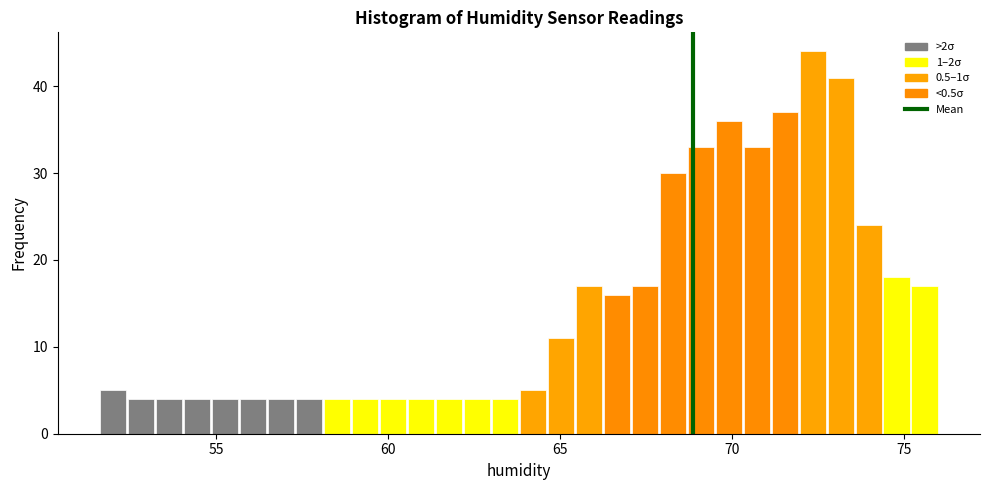

Read against the x-axis, roughly where is the centre of the tallest bar?

72.5